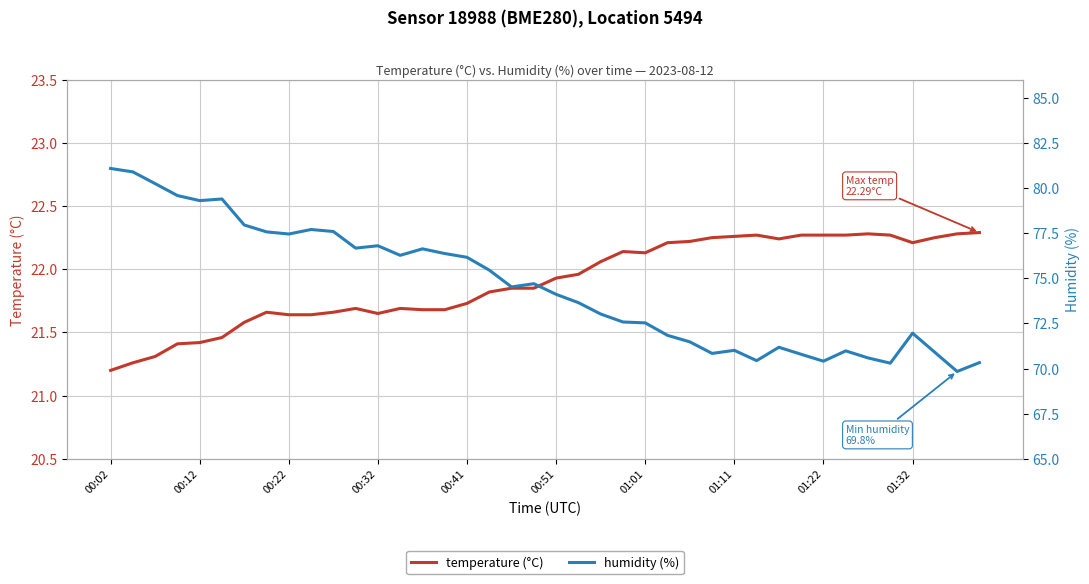

True or false: humidity (%) and temperature (°C) cross at least once.

False